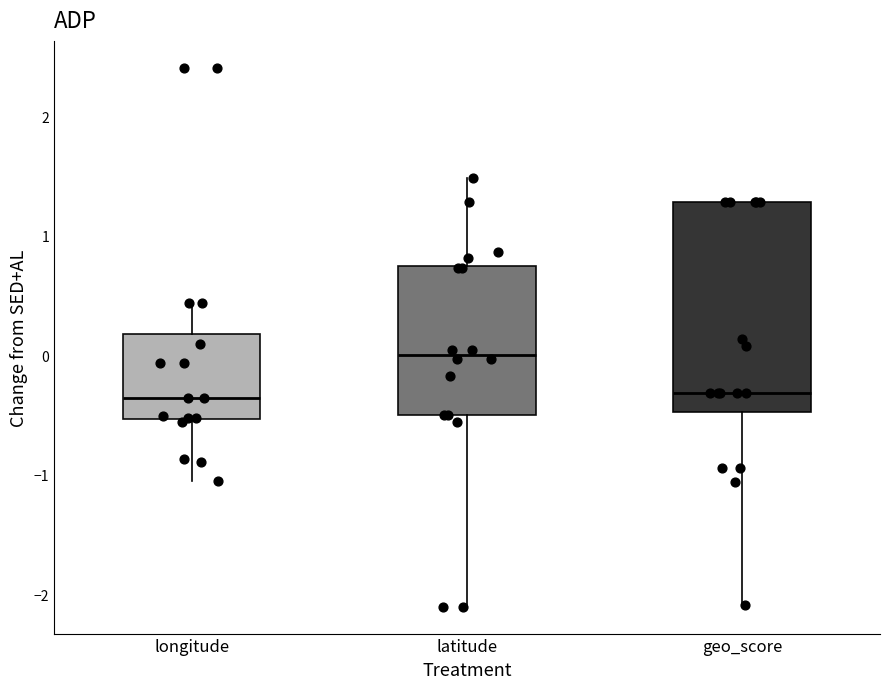

Reading left to right, transcribe this box plot: for each box, give where its median line is, the range the box spans, and where its two whiskers end, as read against the y-axis. The values are not printed on the chart, so give them approximately, as read against the axis.

longitude: median -0.4, box -0.5 to 0.2, whiskers -1.0 to 0.4
latitude: median 0.0, box -0.5 to 0.8, whiskers -2.1 to 1.5
geo_score: median -0.3, box -0.5 to 1.3, whiskers -2.1 to 1.3